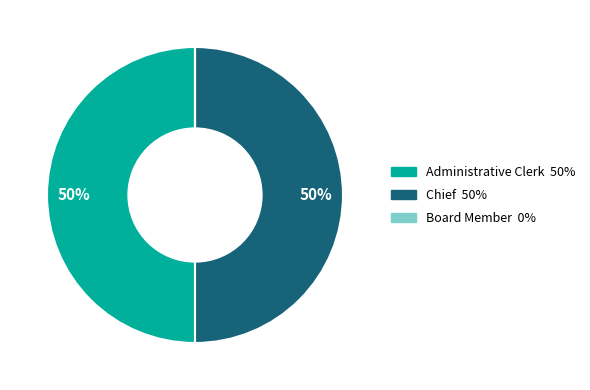

To the nearest percent, what is the average slice percentage?

33%